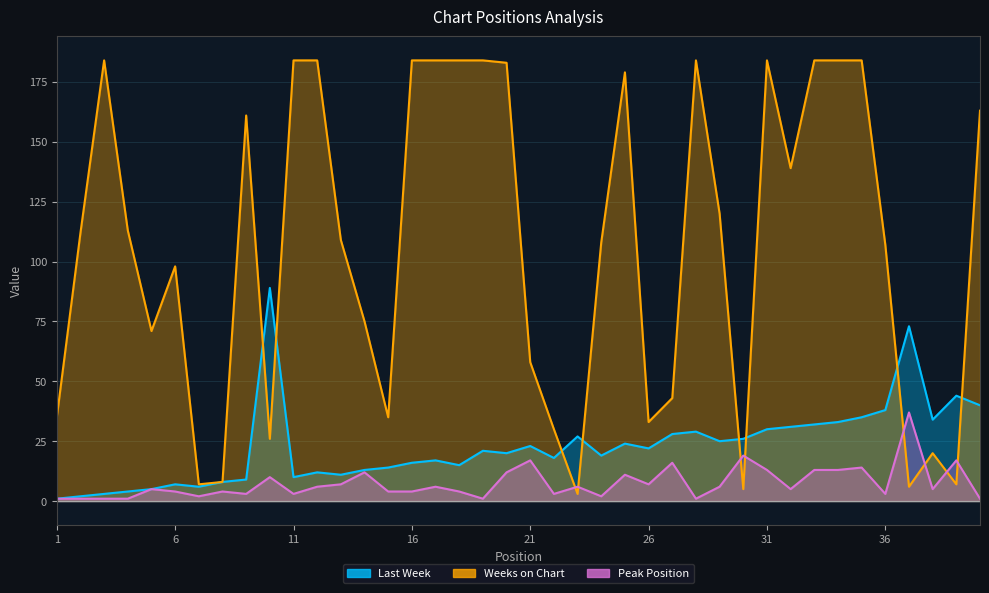

What is the highest value of the Peak Position series?

37